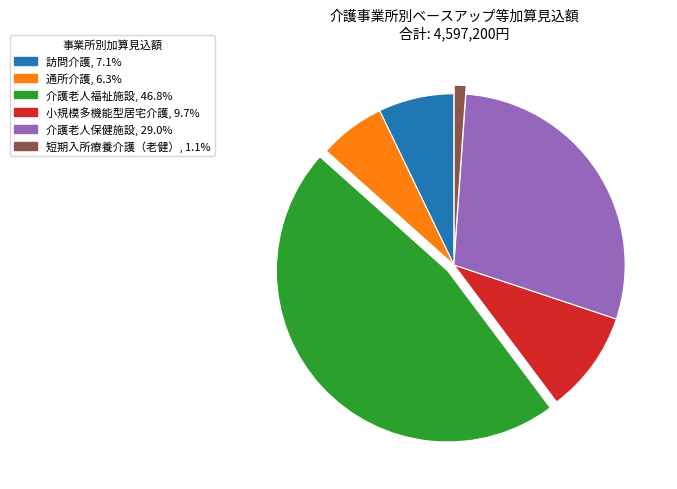

Which slice is the smallest?

短期入所療養介護（老健）